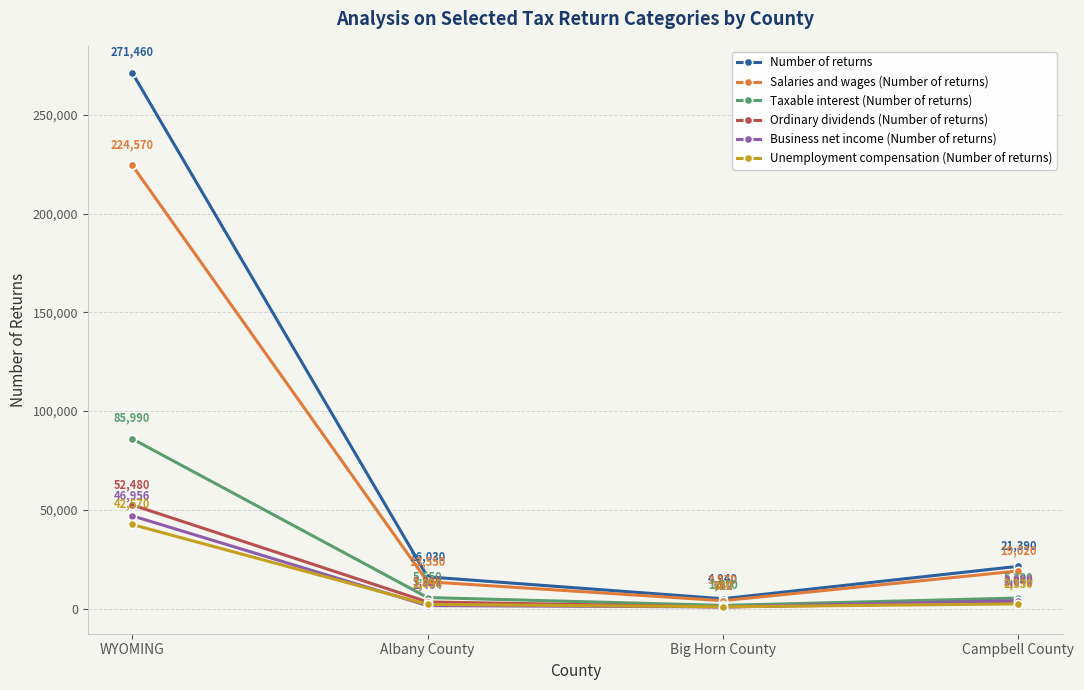

True or false: Ordinary dividends (Number of returns) and Unemployment compensation (Number of returns) cross at least once.

True